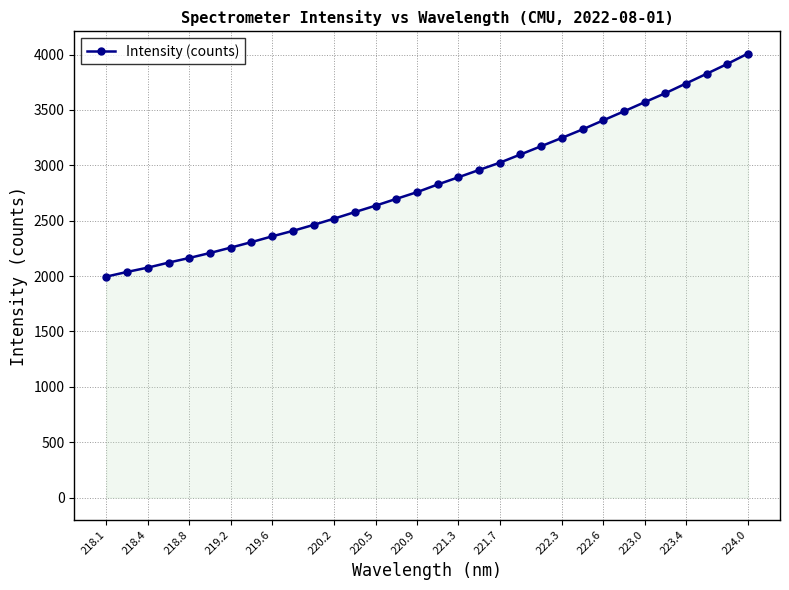

How many lines are shown in the chart?

1